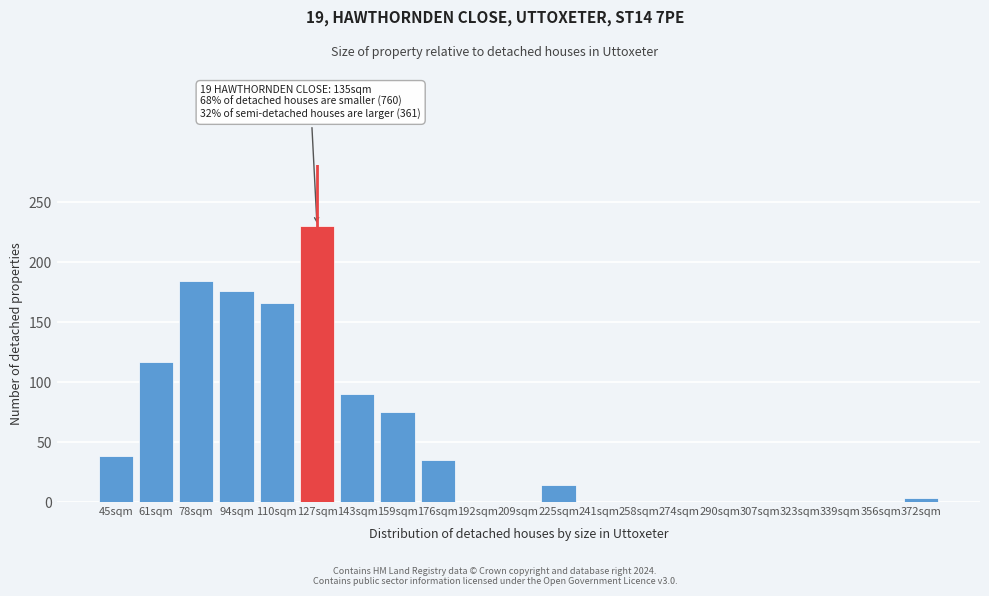

Reading right to left, extract all data points from this chart.

372sqm=3	356sqm=0	339sqm=0	323sqm=0	307sqm=0	290sqm=0	274sqm=0	258sqm=0	241sqm=0	225sqm=14	209sqm=0	192sqm=0	176sqm=35	159sqm=75	143sqm=90	127sqm=230	110sqm=166	94sqm=176	78sqm=184	61sqm=117	45sqm=38